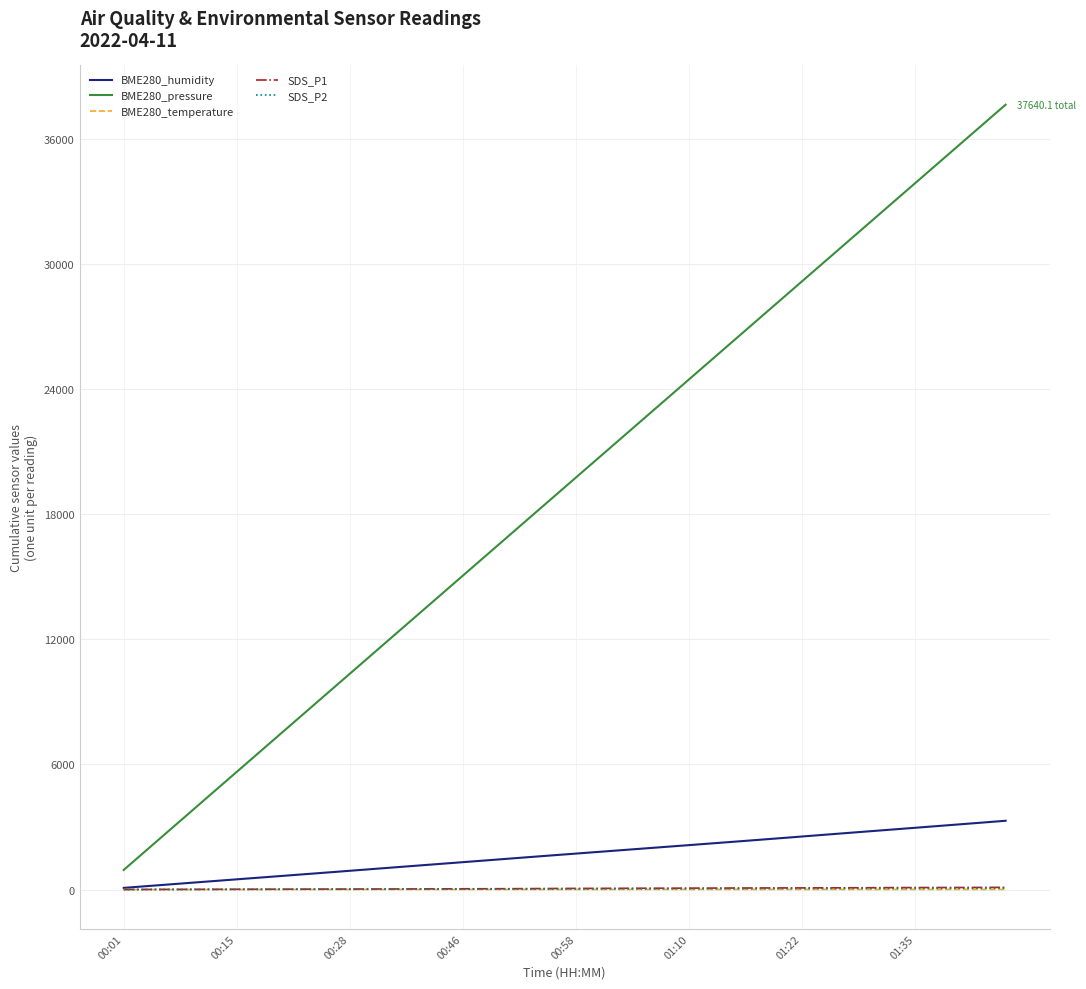

What is the lowest value of the BME280_humidity series?

81.5